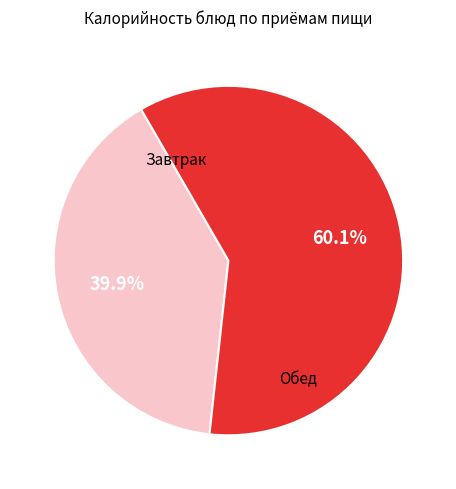

Is there a majority slice in this chart?

Yes